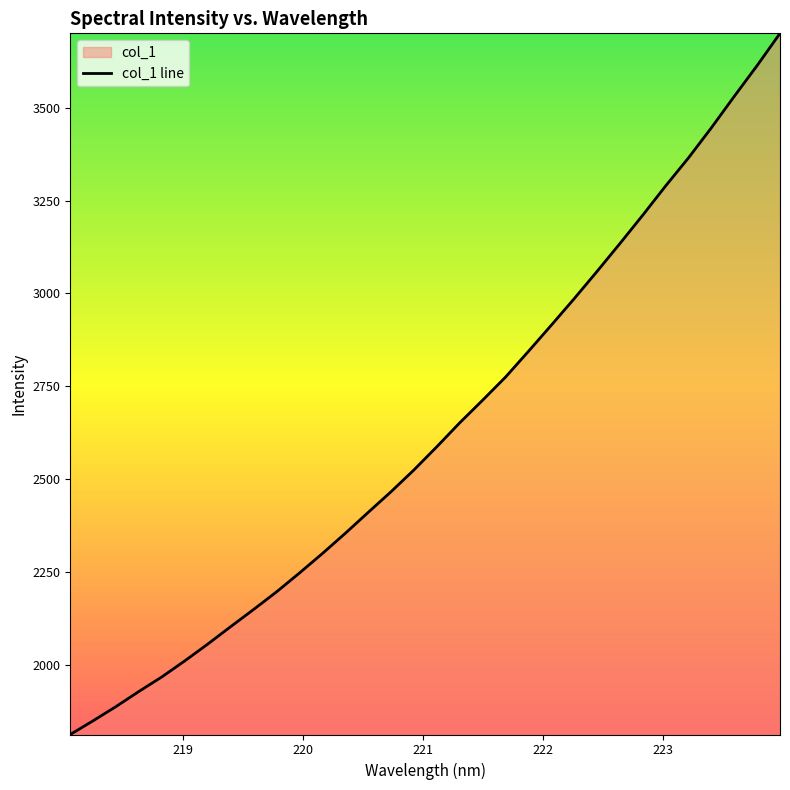

Reading right to left, list all the values displayed in this chart.

223.9802=3700.7	223.7895=3613.9	223.5987=3530.9	223.408=3446.3	223.2172=3365.4	223.0264=3289.7	222.8355=3211.0	222.6447=3134.4	222.4538=3059.3	222.263=2985.8	222.0721=2914.4	221.8812=2843.9	221.6902=2774.6	221.4993=2712.4	221.3083=2651.5	221.1174=2587.1	220.9264=2524.6	220.7354=2465.9	220.5444=2410.2	220.3533=2353.8	220.1623=2299.3	219.9712=2246.9	219.7801=2196.2	219.589=2148.8	219.3979=2102.6	219.2067=2055.6	219.0156=2010.5	218.8244=1967.3	218.6332=1928.2	218.442=1887.4	218.2508=1849.1	218.0596=1812.0